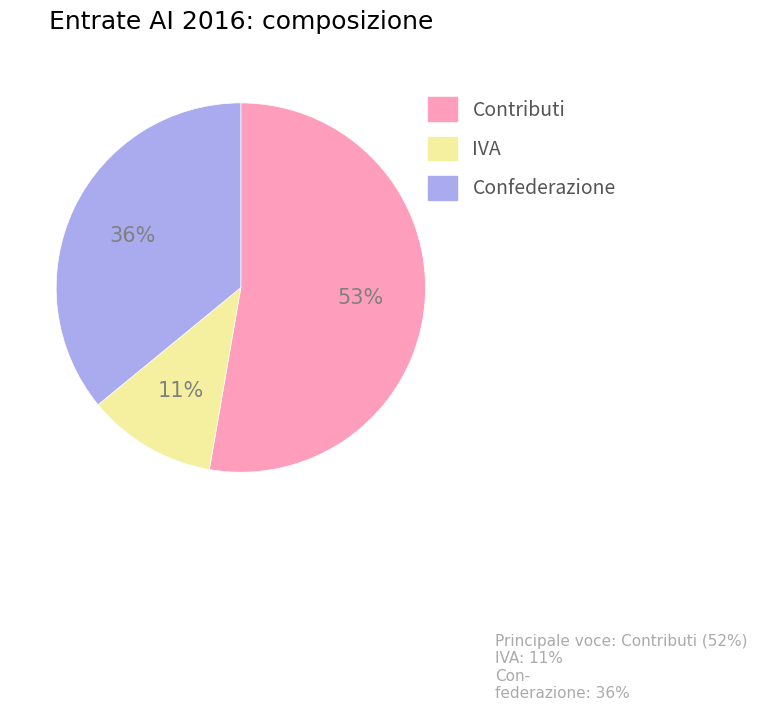

Is it true that Confederazione is 43% of the pie?

False